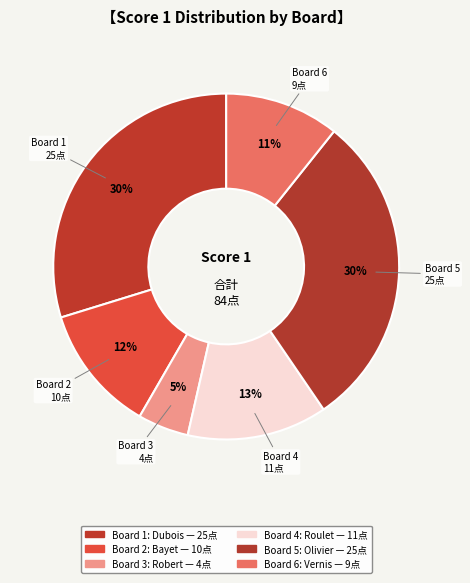

Rank the categories by value from highest to lowest.

Board 1 (Dubois), Board 5 (Olivier), Board 4 (Roulet), Board 2 (Bayet), Board 6 (Vernis), Board 3 (Robert)